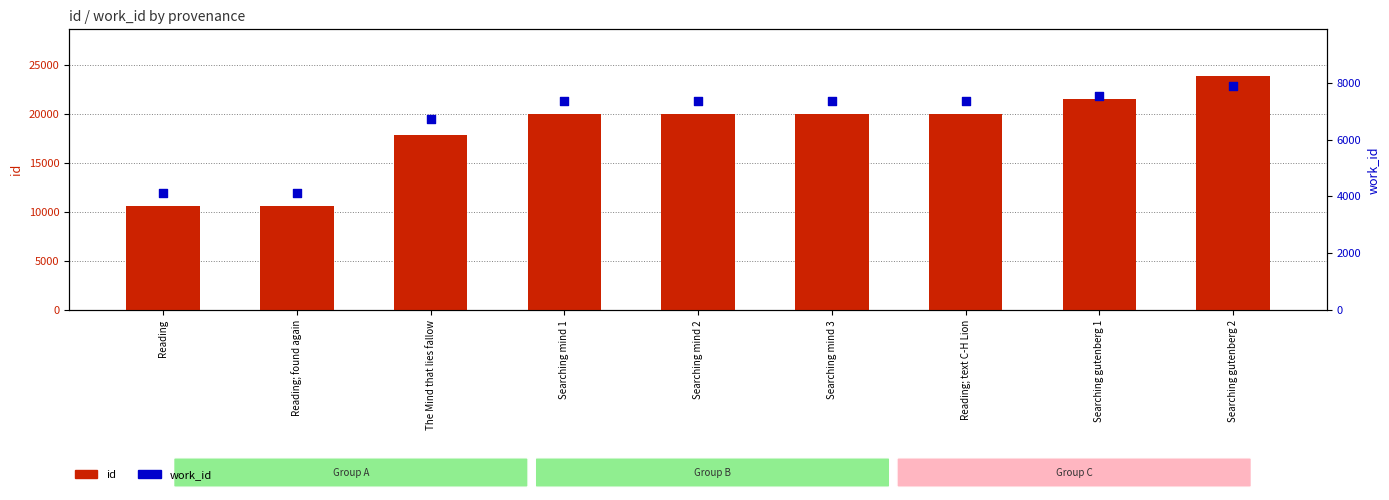

Which series reaches the maximum Y coordinate?

id